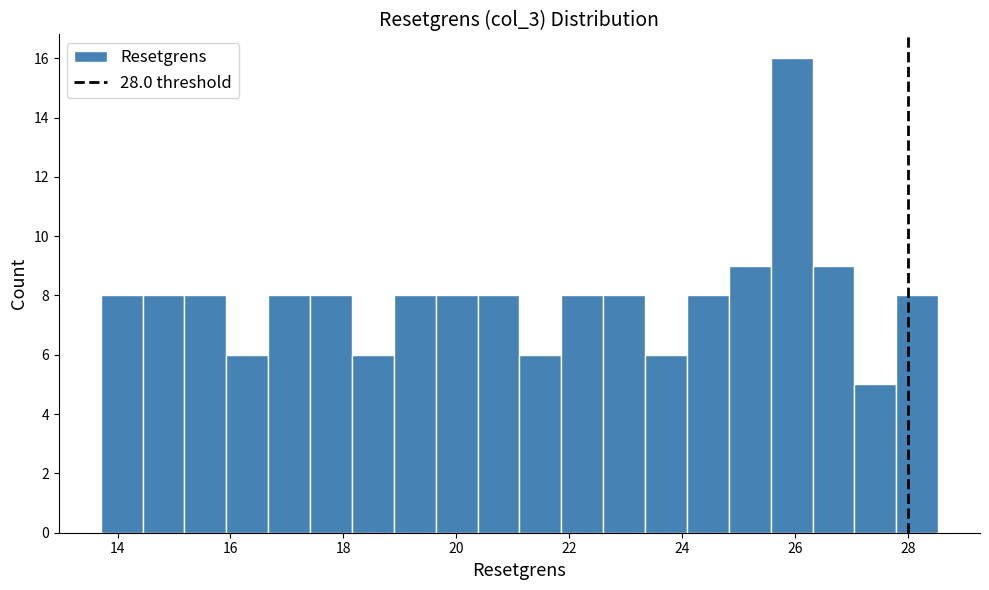

Around what value on the x-axis is the tallest bar? Give the approximate position of its centre, as read against the axis.

26.0